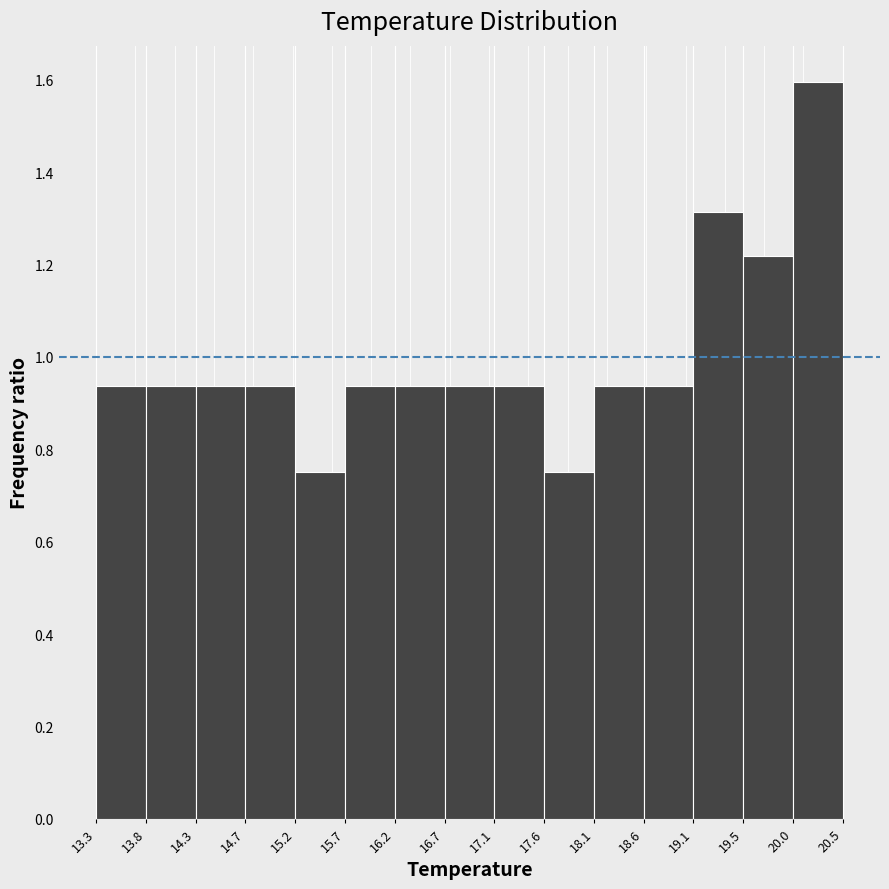

Reading left to right, list every bar in this chart as the range it spans on the x-axis followed by its height. The values are not printed on the chart, so give them approximately, as read against the axis.

13.3 to 13.8: 0.94
13.8 to 14.3: 0.94
14.3 to 14.7: 0.94
14.7 to 15.2: 0.94
15.2 to 15.7: 0.76
15.7 to 16.2: 0.94
16.2 to 16.7: 0.94
16.7 to 17.1: 0.94
17.1 to 17.6: 0.94
17.6 to 18.1: 0.76
18.1 to 18.6: 0.94
18.6 to 19.1: 0.94
19.1 to 19.5: 1.32
19.5 to 20.0: 1.22
20.0 to 20.5: 1.60